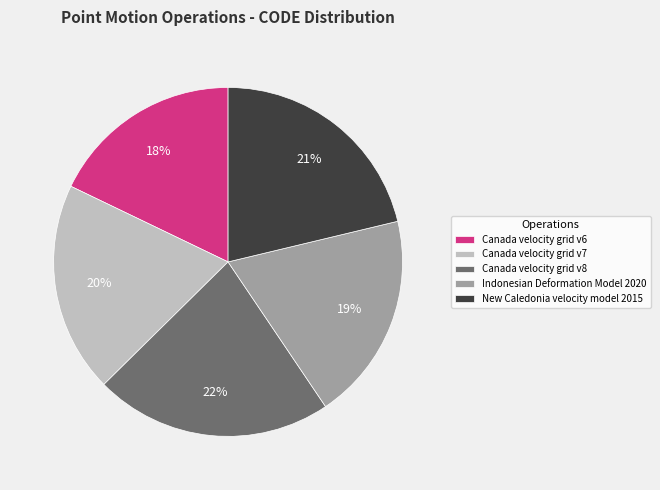

Combined, do Indonesian Deformation Model 2020 and Canada velocity grid v8 account for over 50%?

No